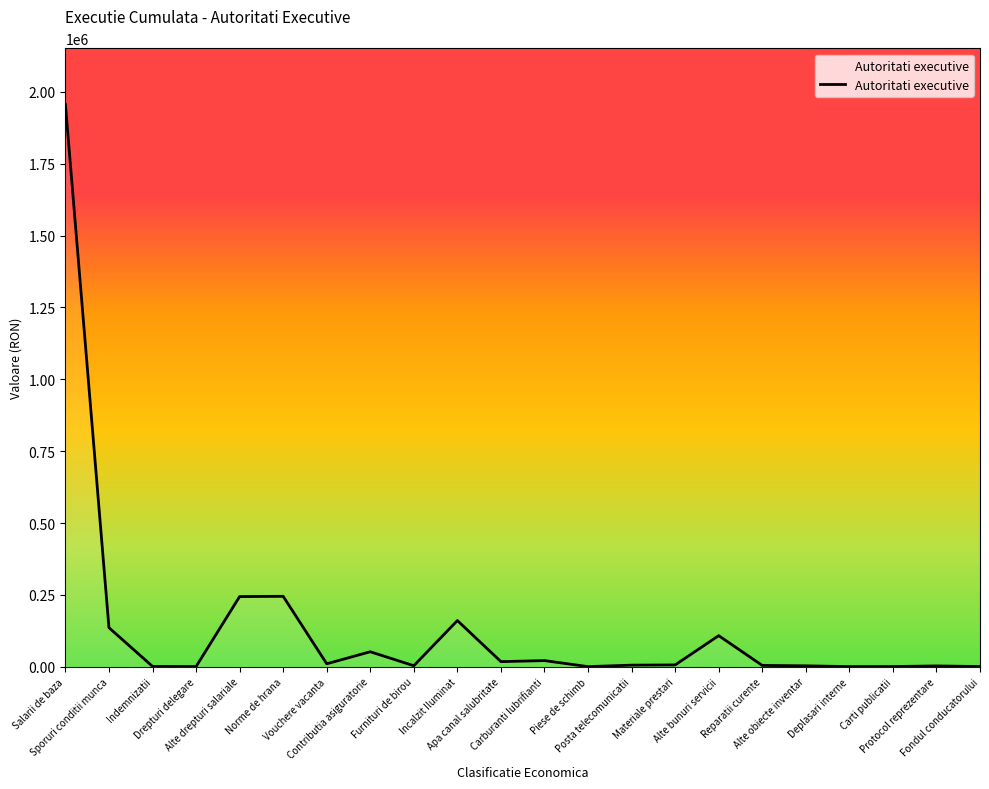

What is the greatest value displayed?

1956310.0